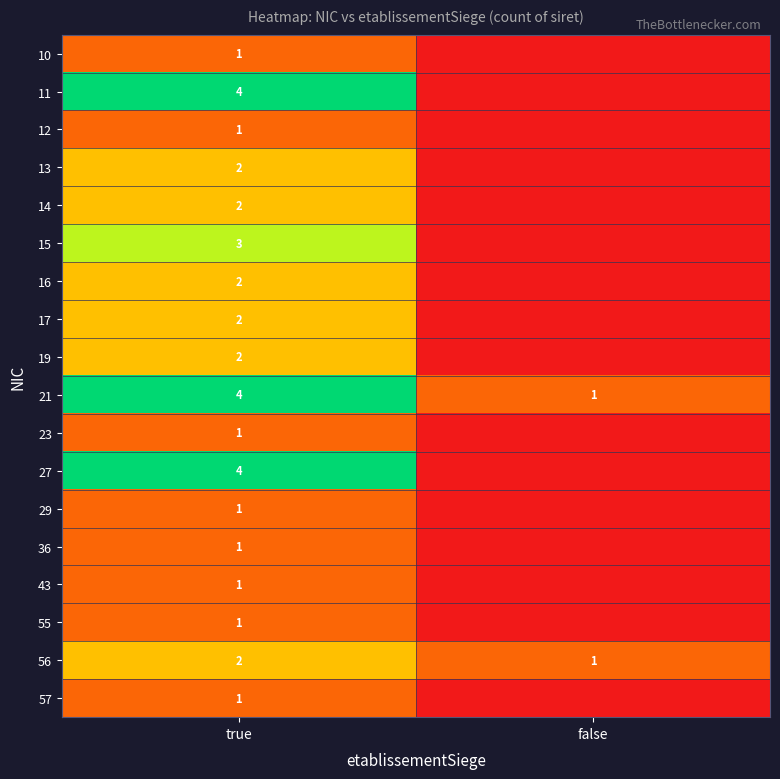

How many series are shown in this chart?

18